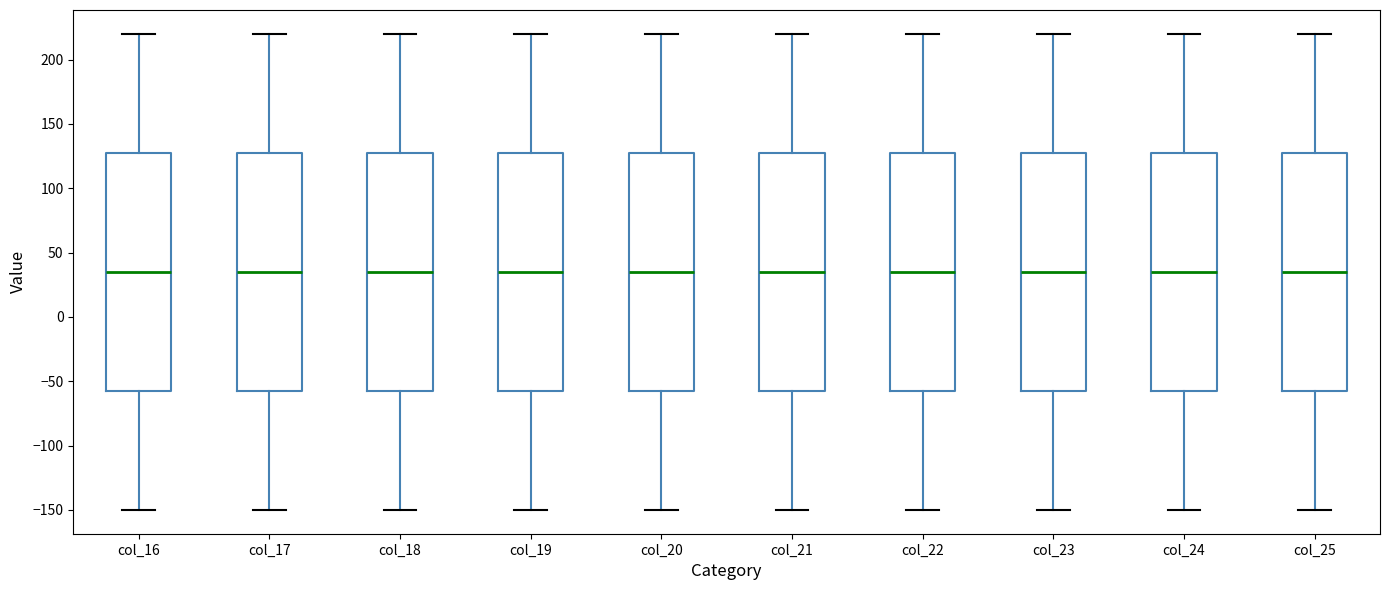

Where is the lower edge of the box for col_16 on the y-axis? The values are not printed on the chart, so give them approximately, as read against the axis.

-55